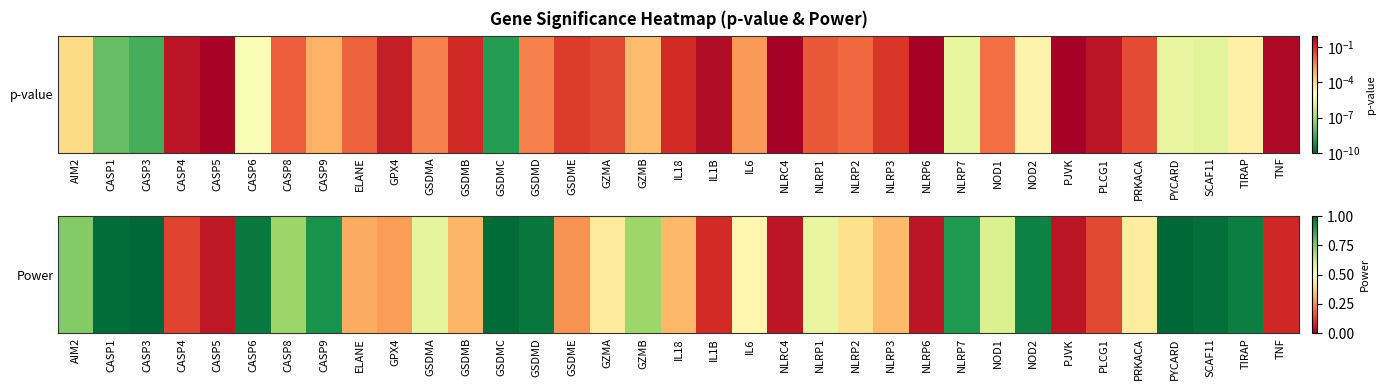

At which category does the chart reach its minimum across all series?

PJVK